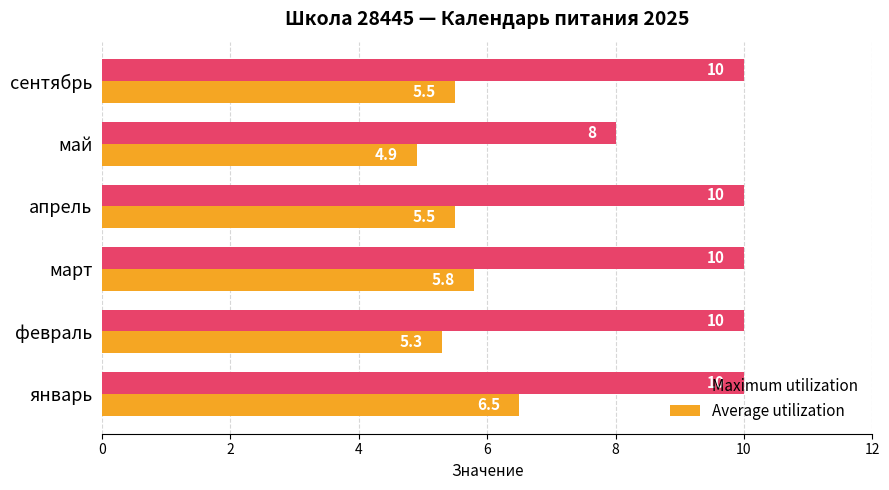

Which category has the lowest value in the Maximum utilization series?

май